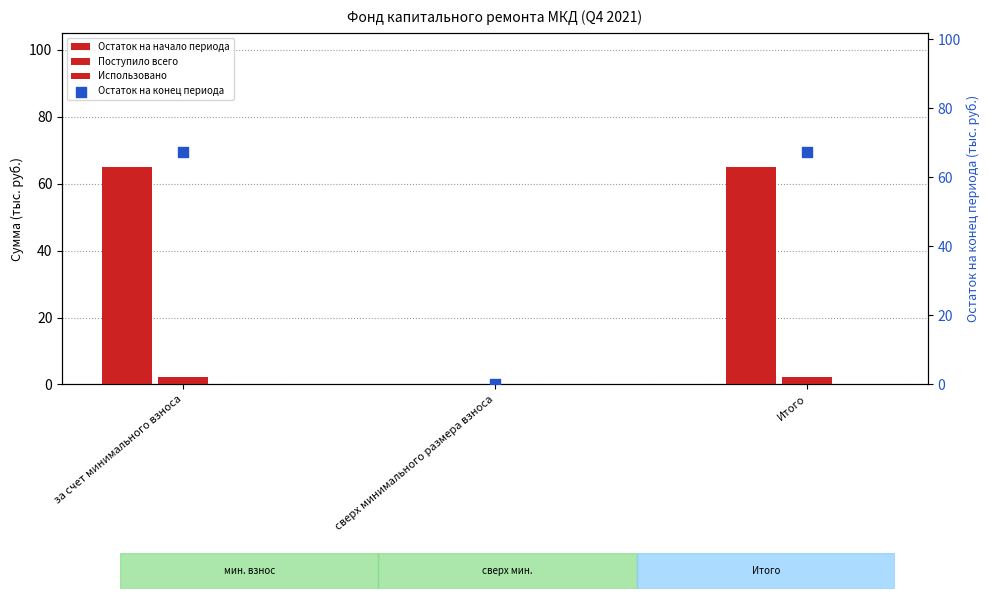

Which series has the widest spread of Y values?

Остаток на конец периода